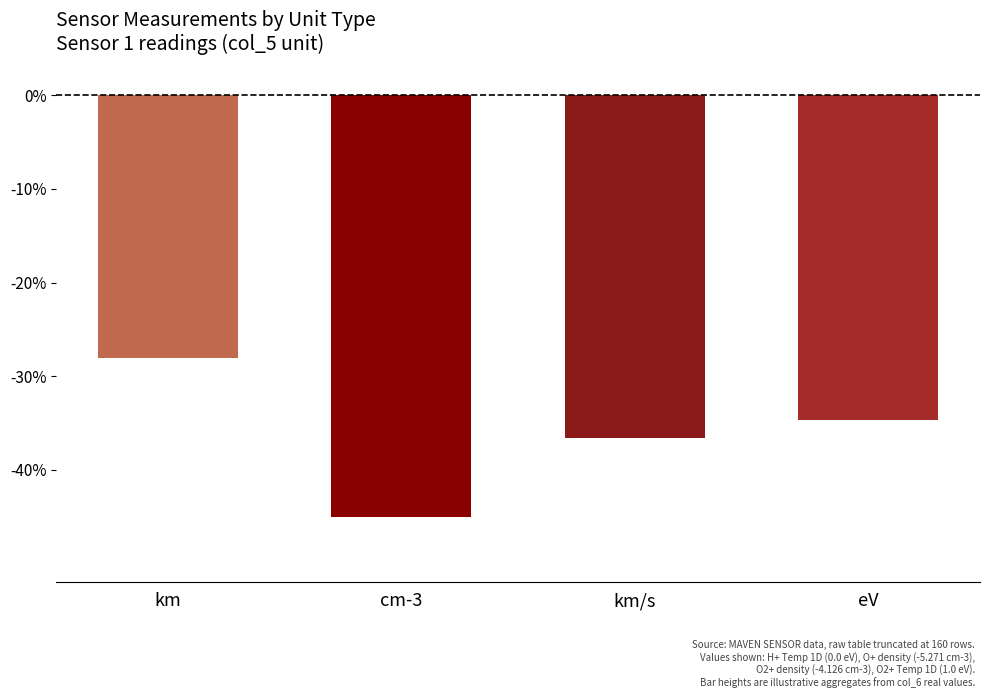

List the labels in order of value, largest first.

km, eV, km/s, cm-3